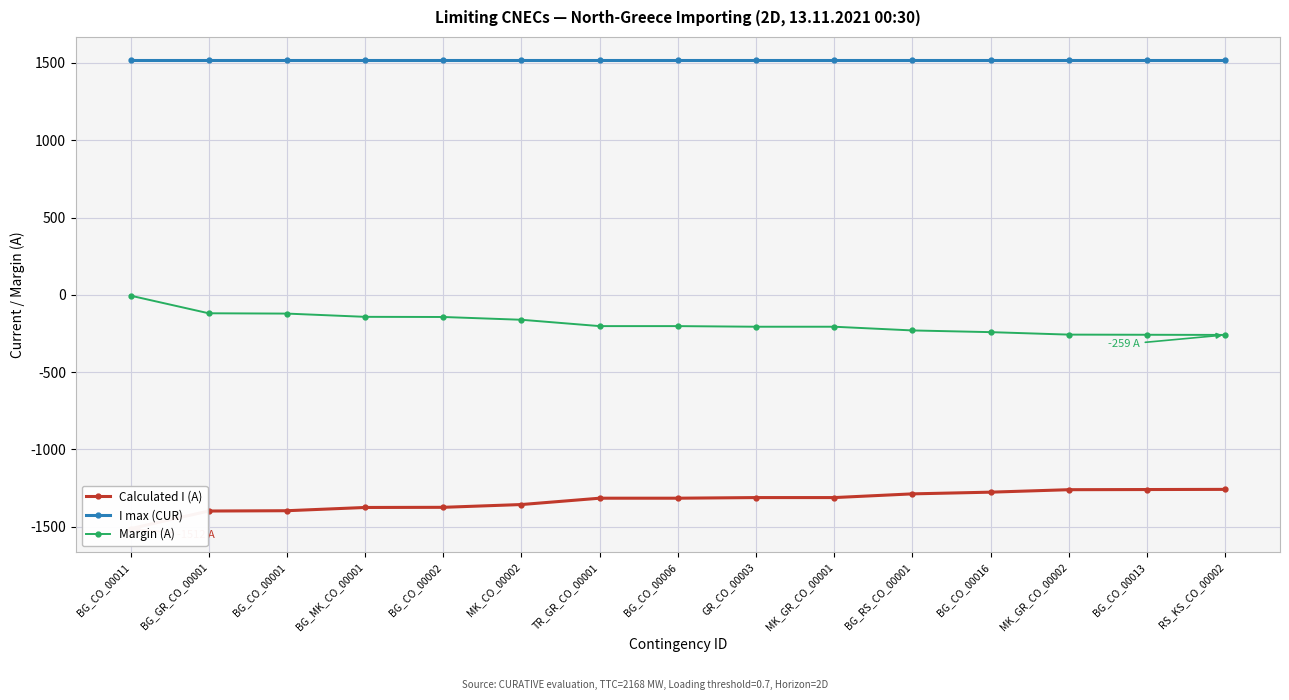

What is the maximum value shown in the chart?

1517